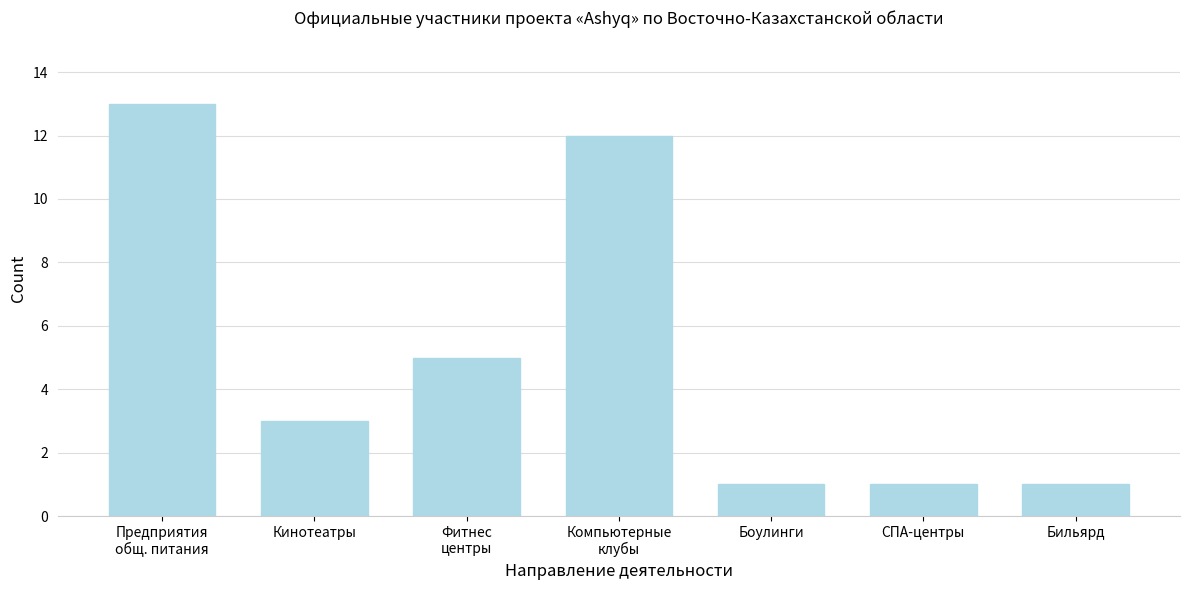

Reading right to left, transcribe all the data shown in this chart.

1	1	1	12	5	3	13